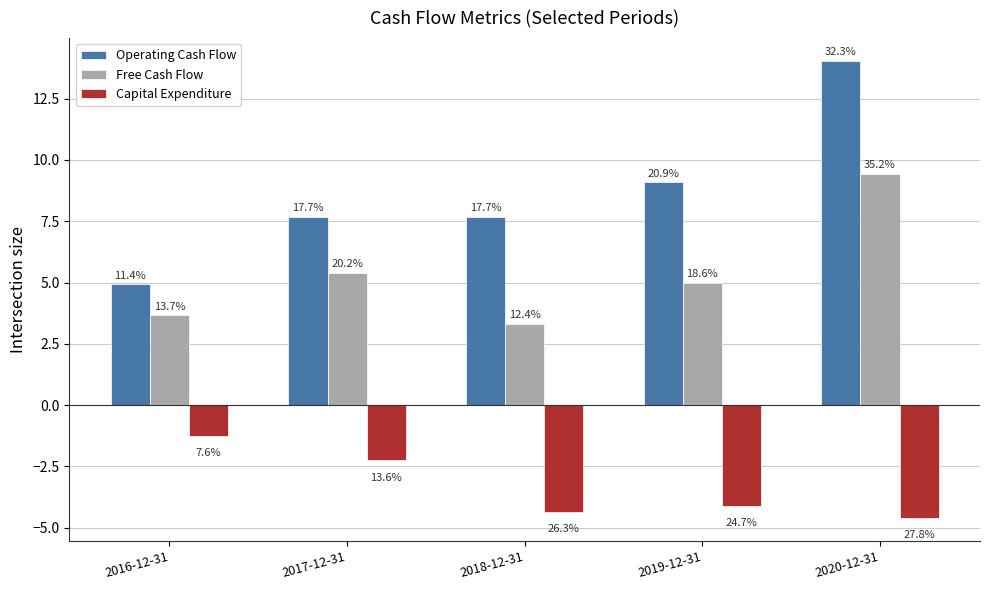

How many bars are there in each group?

3